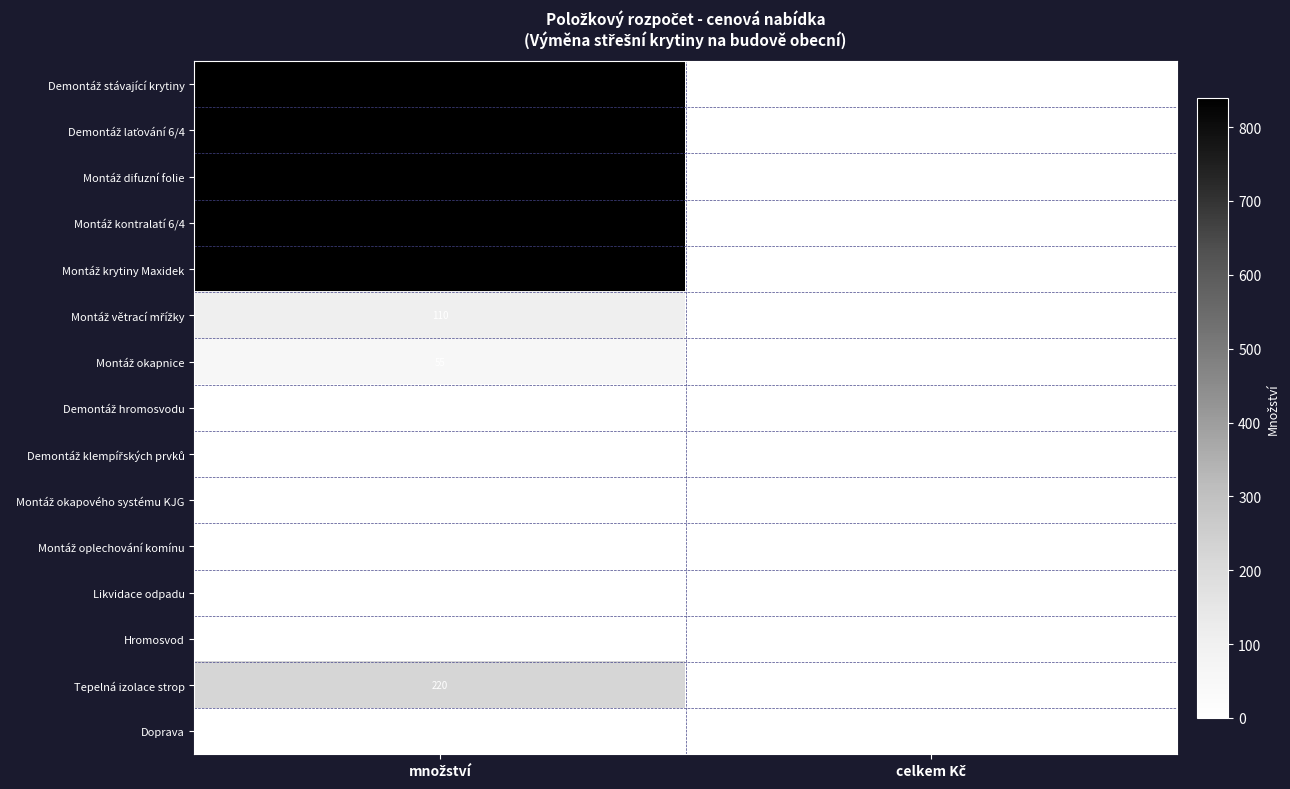

What is the maximum value shown in the chart?

840